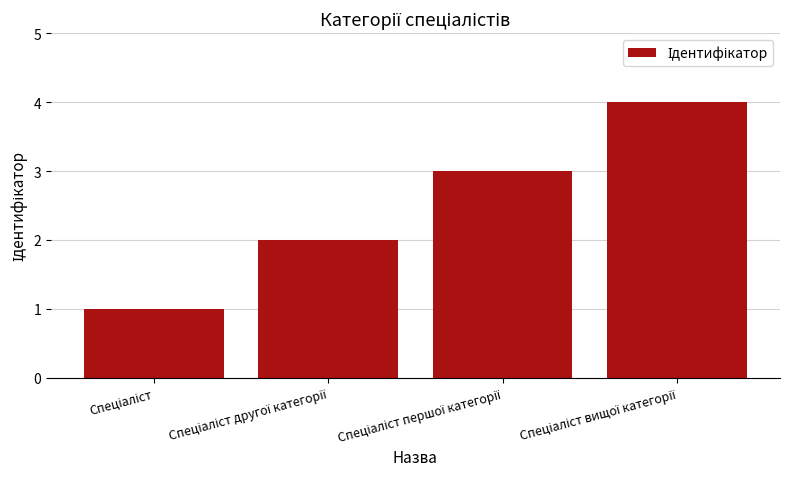

What is the greatest value displayed?

4